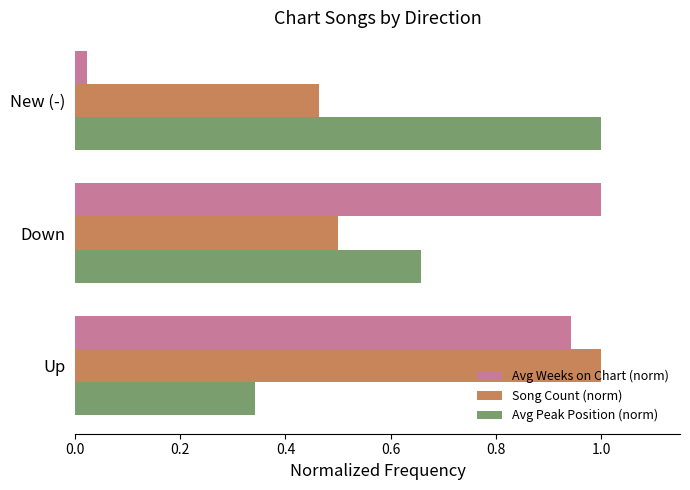

True or false: Avg Peak Position (norm) has a value of 0.3 at New (-).

False